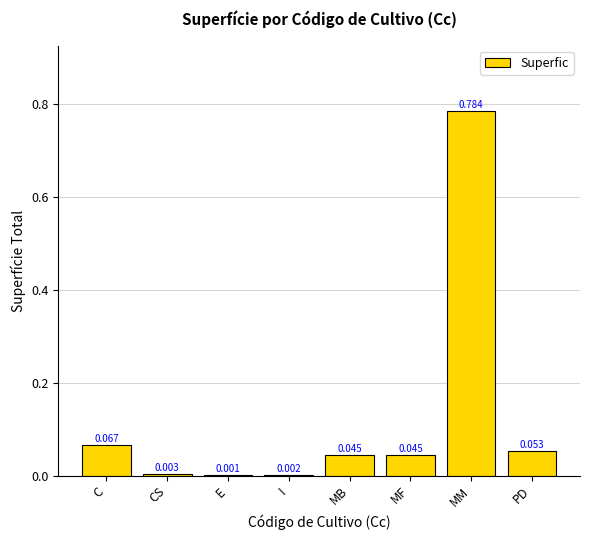

Which label corresponds to the largest value in the chart?

MM